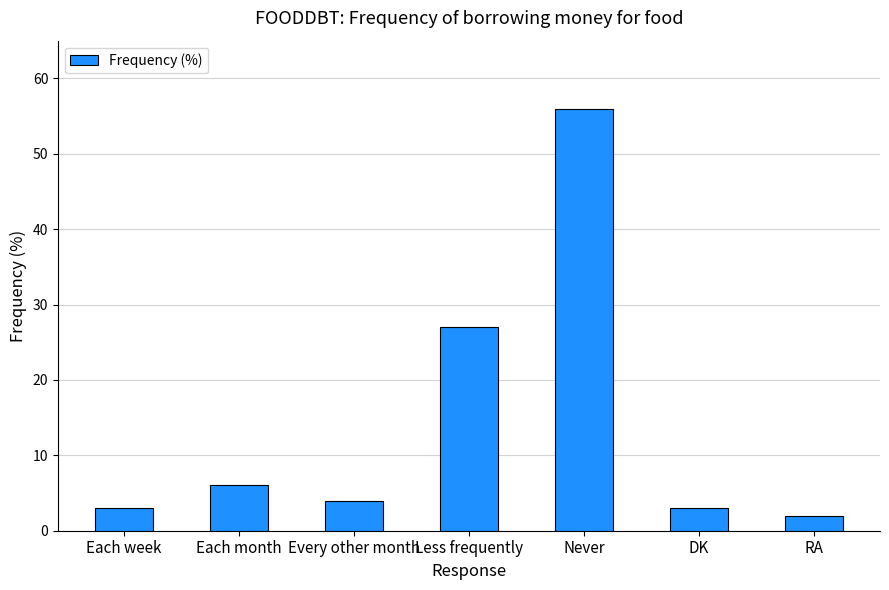

Reading right to left, transcribe all the data shown in this chart.

RA=2	DK=3	Never=56	Less frequently=27	Every other month=4	Each month=6	Each week=3